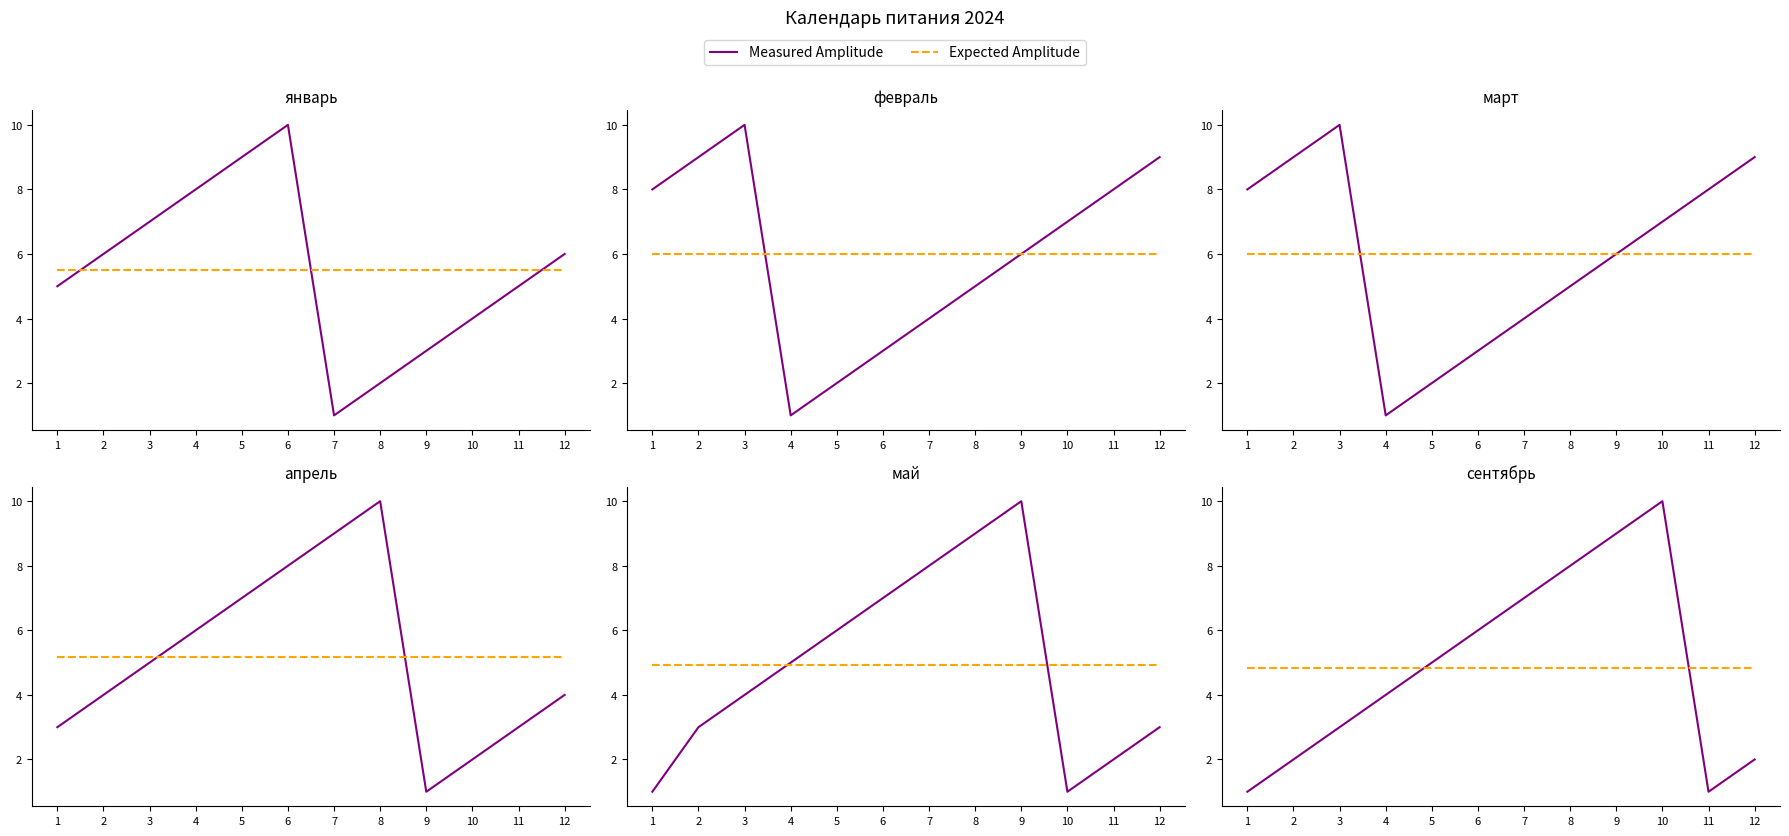

How many values in the Measured Amplitude series exceed 5?

5